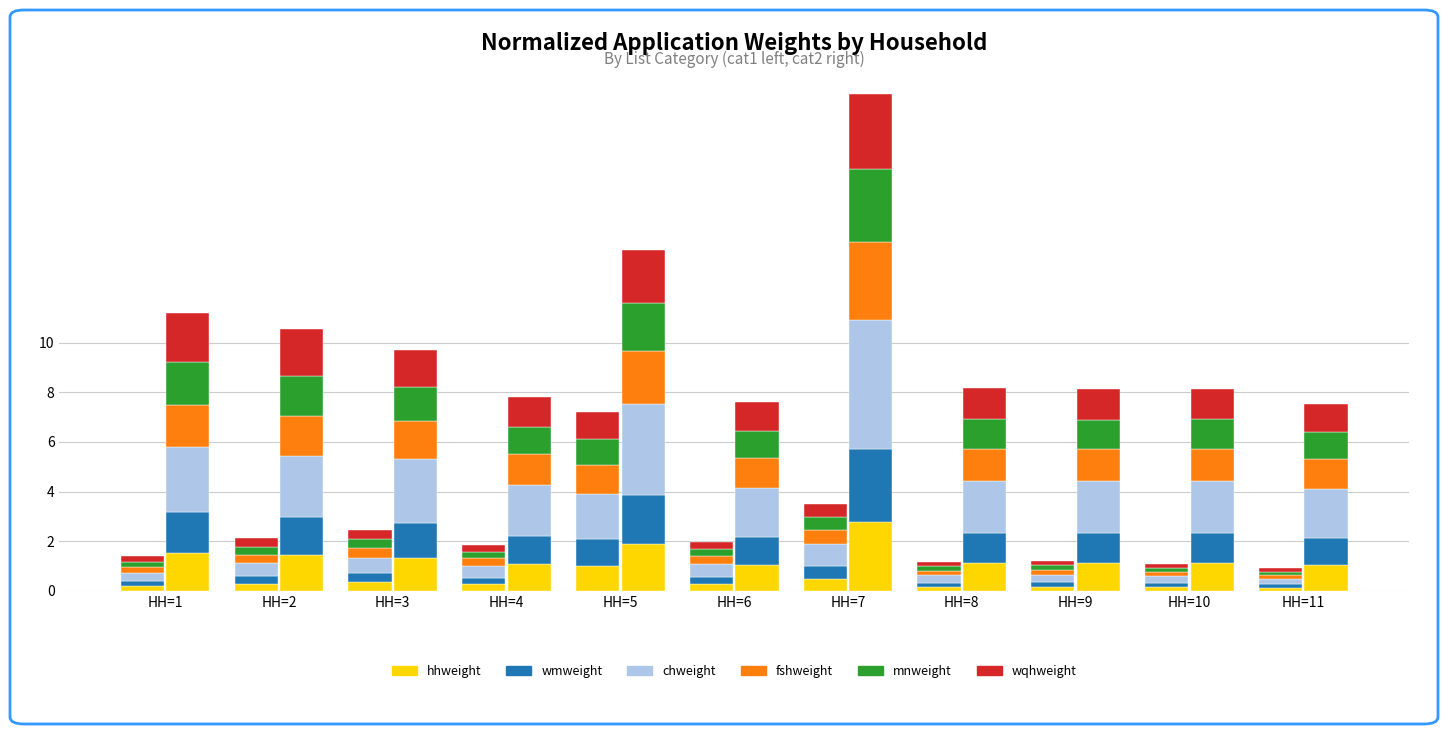

What is the sum of the fshweight values at HH=9 and HH=10?

0.4